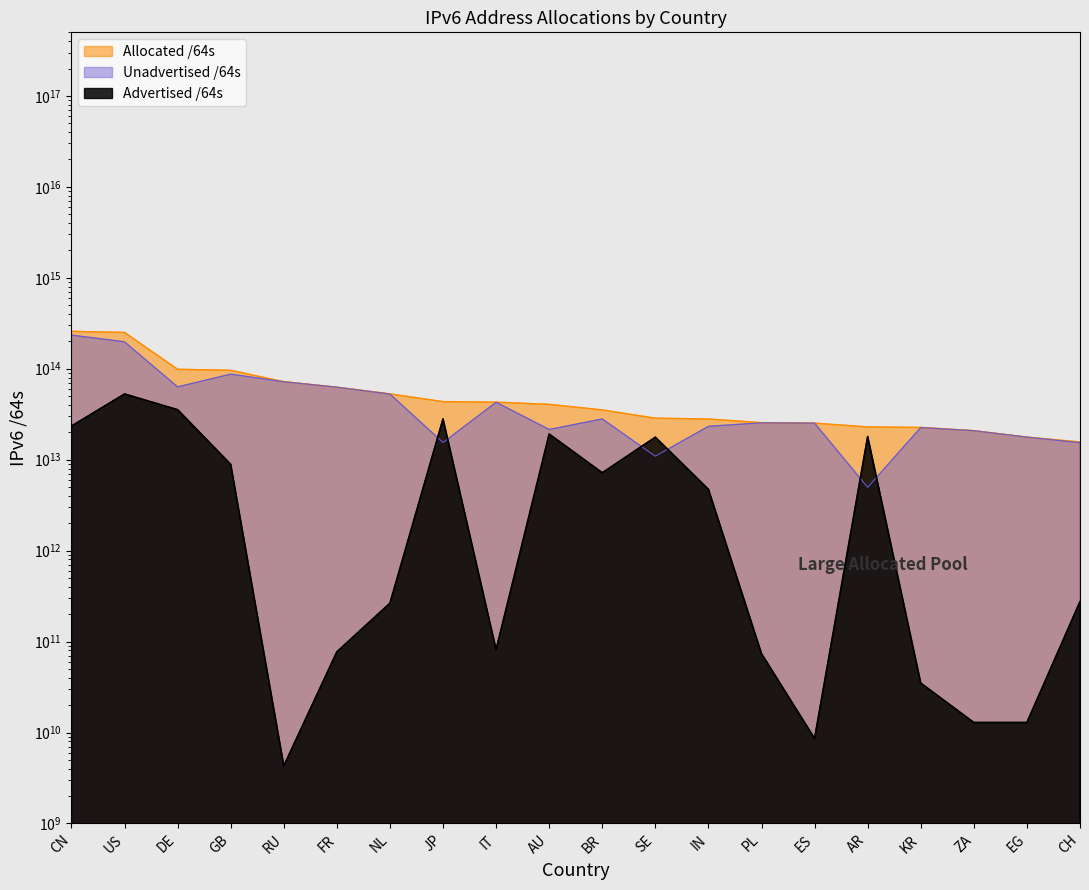

What position from the left is CN?

1